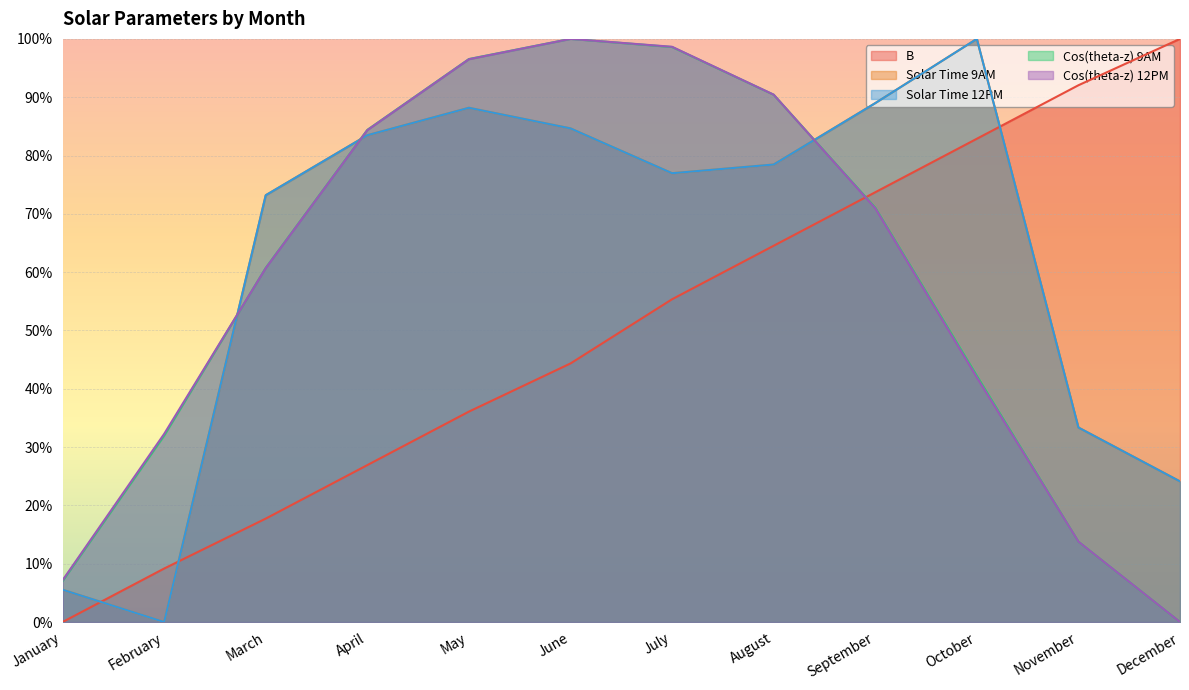

List the series in order of their peak value, lowest first.

Cos(theta-z) 12PM, Cos(theta-z) 9AM, Solar Time 9AM, Solar Time 12PM, B